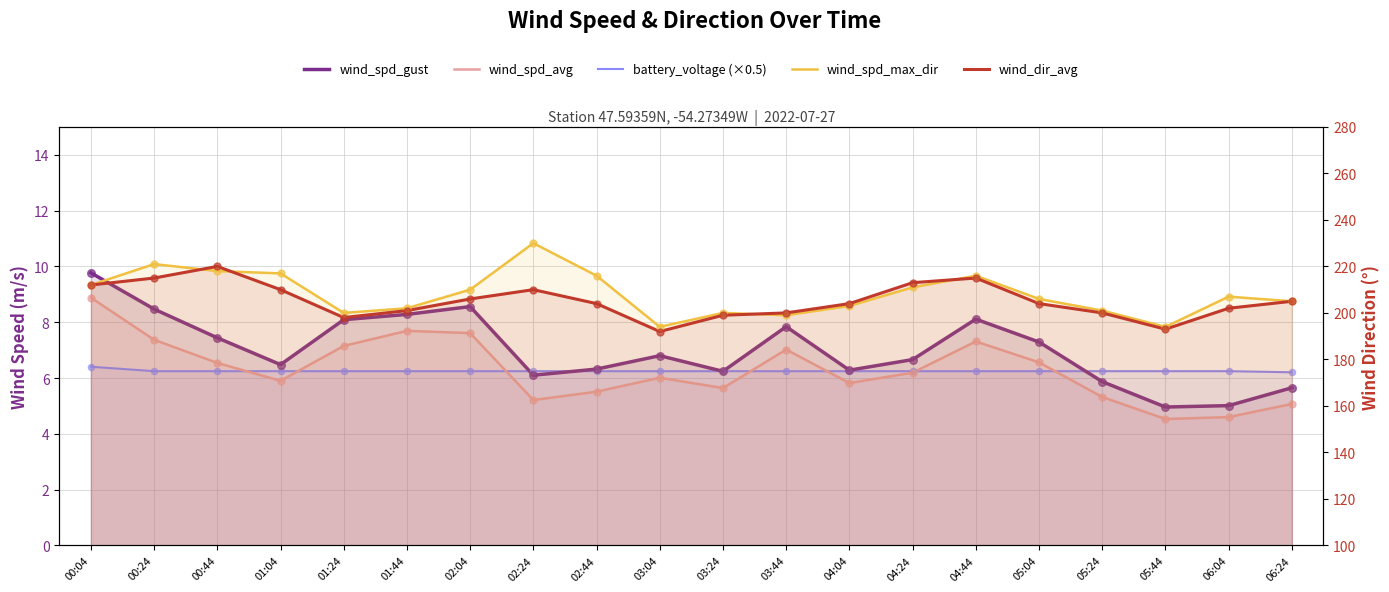

Which series reaches the maximum Y coordinate?

wind_spd_max_dir